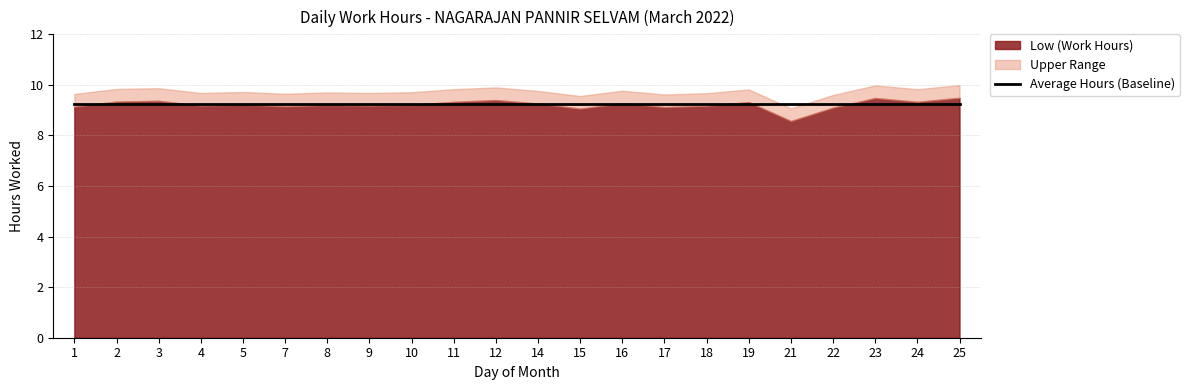

Reading left to right, what are all the values shown in this chart?

9.1	9.3	9.4	9.2	9.2	9.2	9.2	9.2	9.2	9.3	9.4	9.3	9.1	9.3	9.1	9.2	9.3	8.6	9.1	9.5	9.3	9.5